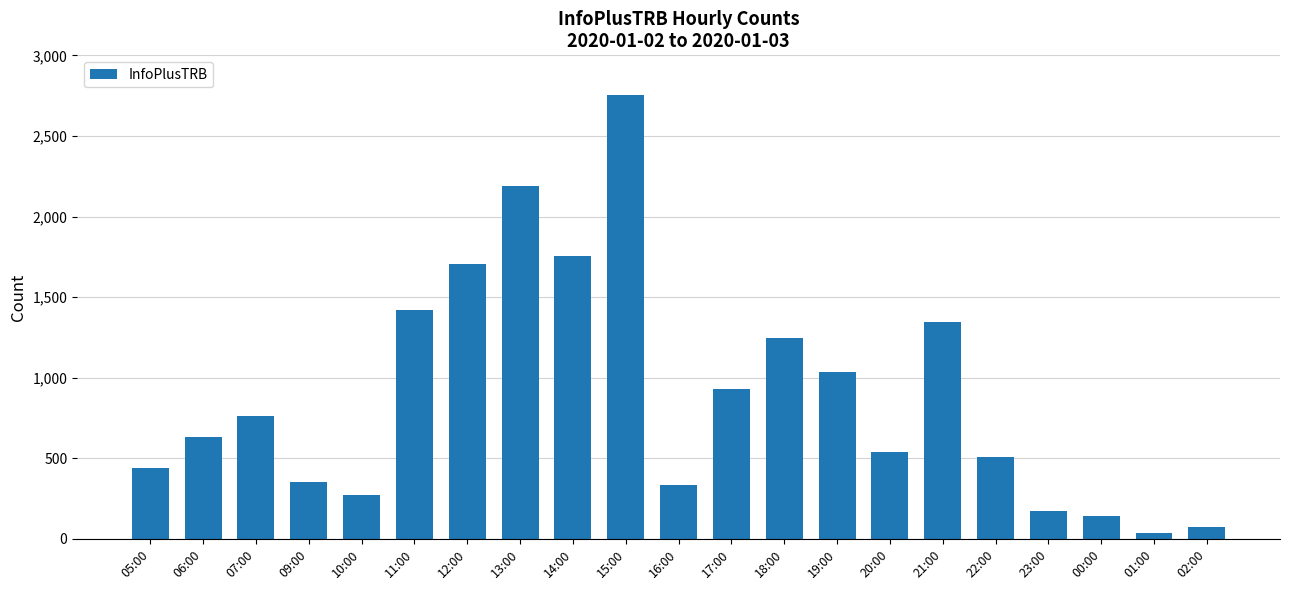

What is the change in value from 19:00 to 22:00?

-527